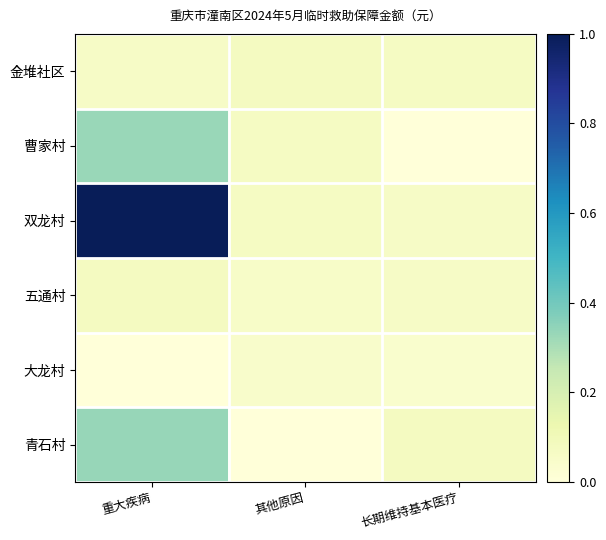

Between 重大疾病 and 其他原因, which series saw the biggest shift?

双龙村